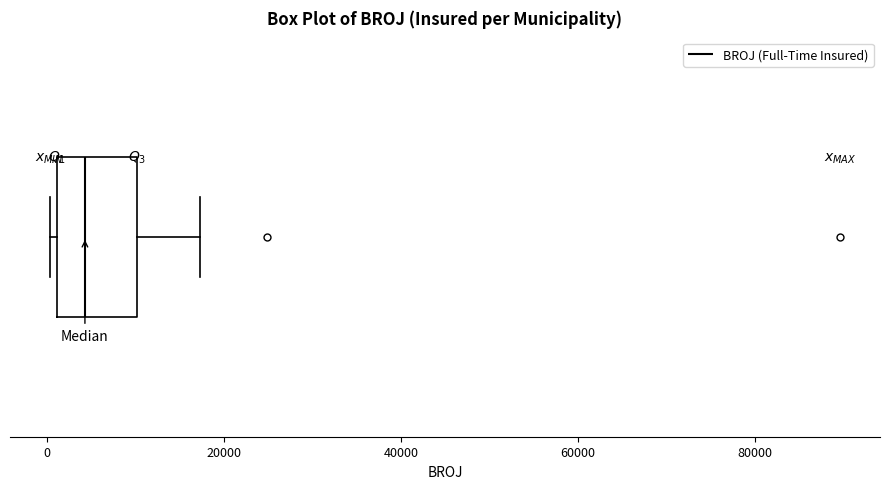

Read this box plot against the x-axis: the position of the median line, the range covered by the box, and the ends of both whiskers. The values are not printed on the chart, so give them approximately, as read against the axis.

median 4000, box 2000 to 10000, whiskers 0 to 18000